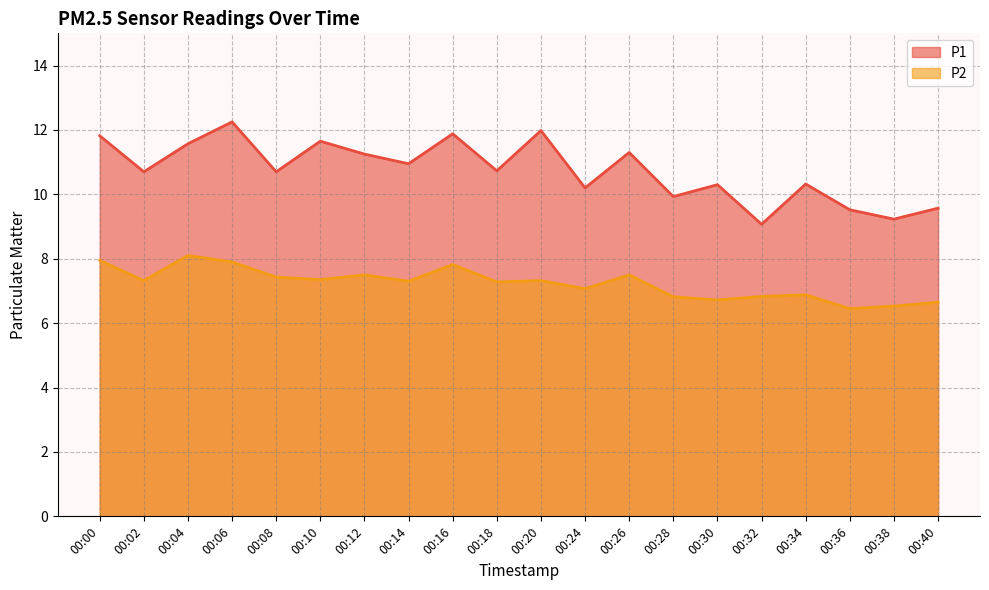

Which series has the largest total across all categories?

P1